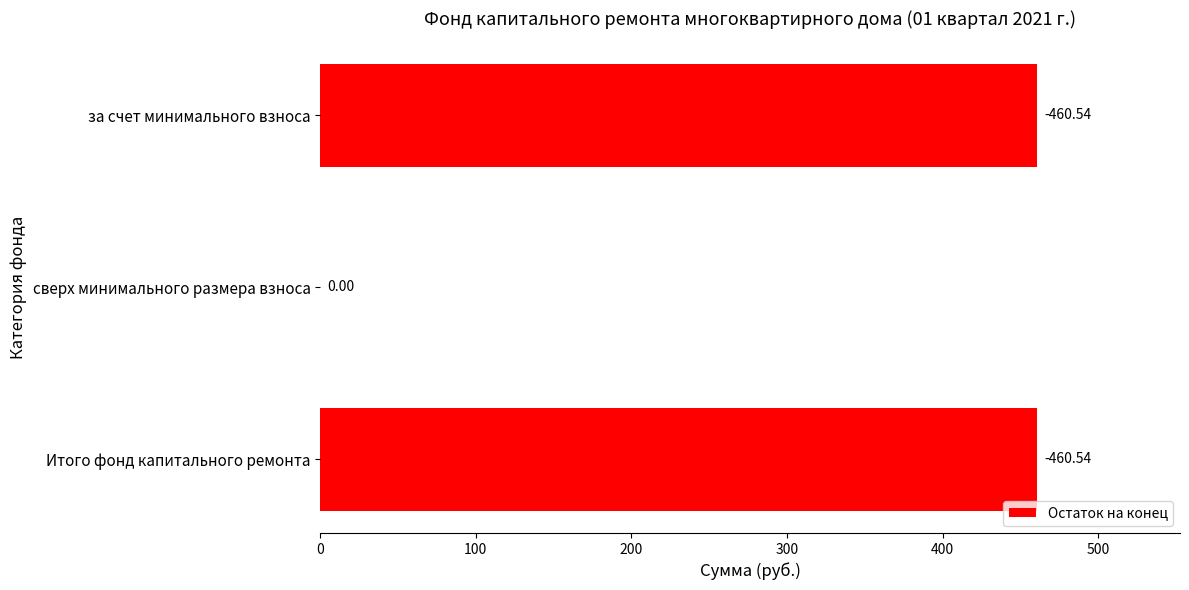

Are the bars horizontal?

Yes